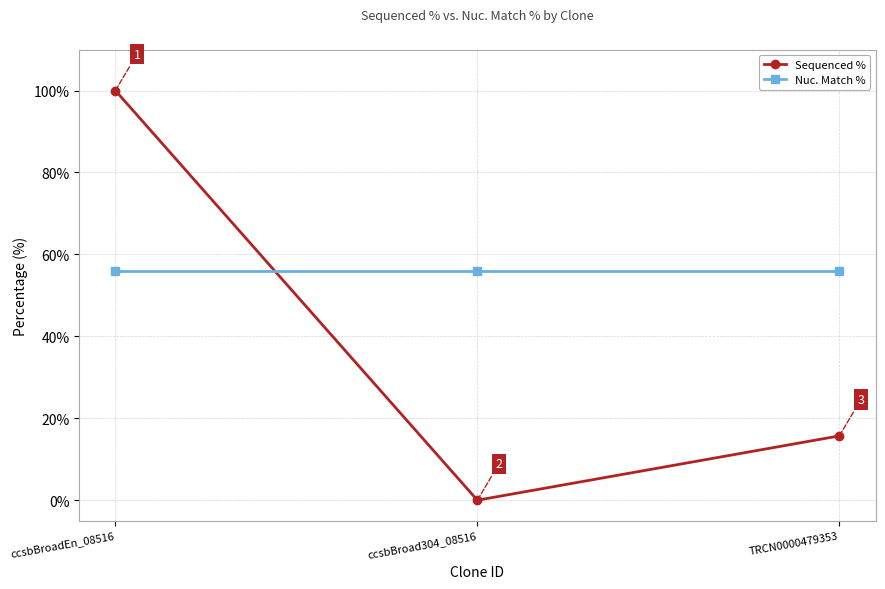

What is the difference between the highest and lowest values at ccsbBroadEn_08516?

44.1